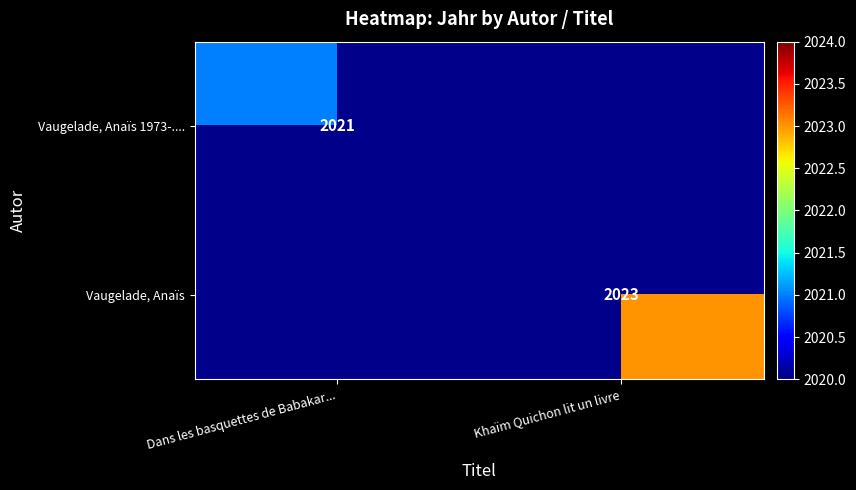

True or false: Vaugelade, Anaïs 1973-.... has a value of 961 at Dans les basquettes de Babakar....

False